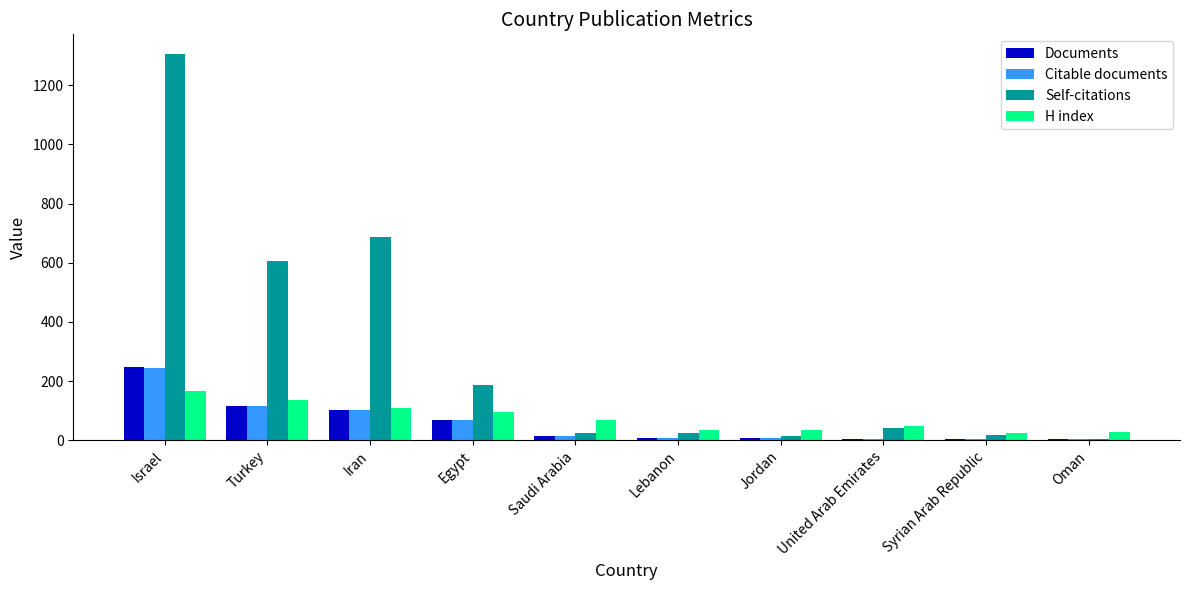

What is the average value of the Citable documents series?

58